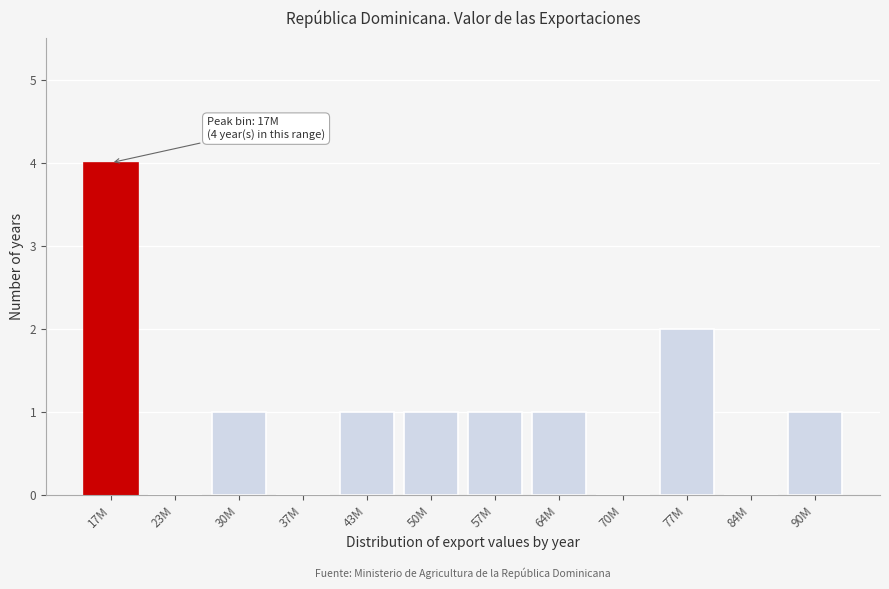

Reading right to left, transcribe all the data shown in this chart.

90M=1	84M=0	77M=2	70M=0	64M=1	57M=1	50M=1	43M=1	37M=0	30M=1	23M=0	17M=4